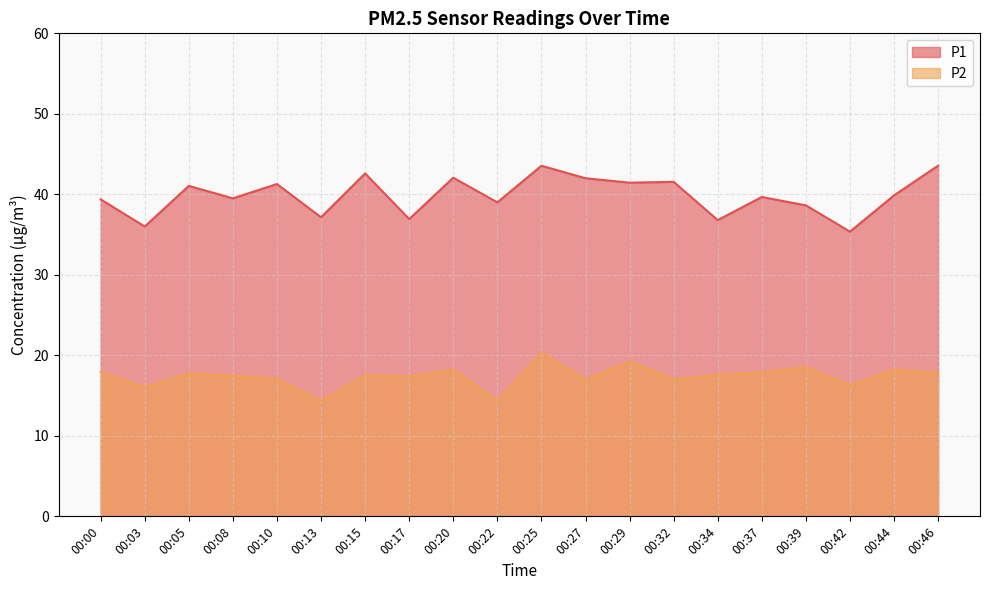

What is the value of the P1 point at the 19th from the left?

39.9